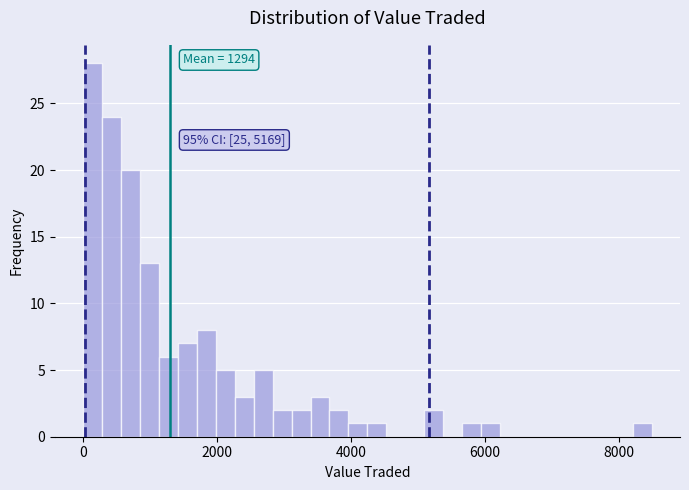

Around what value on the x-axis is the tallest bar? Give the approximate position of its centre, as read against the axis.

200